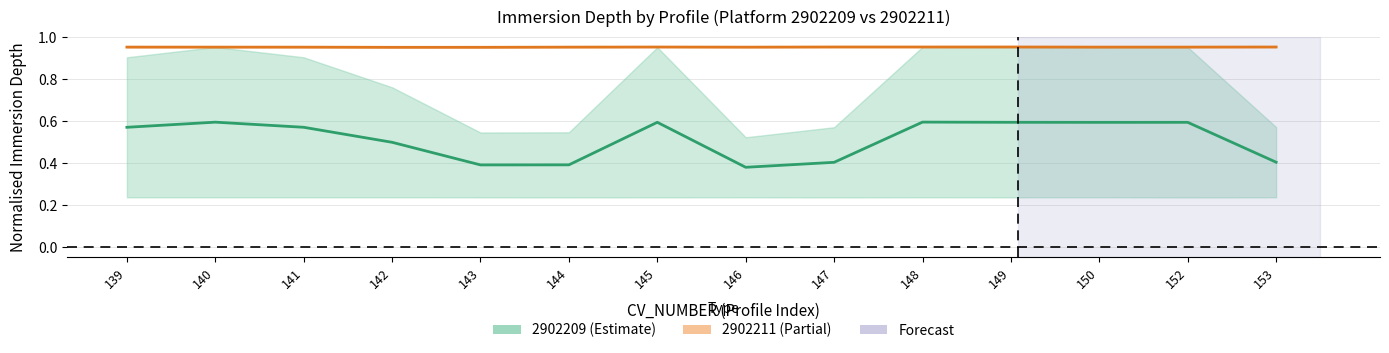

Where is the first local minimum for 2902209 midline?

143